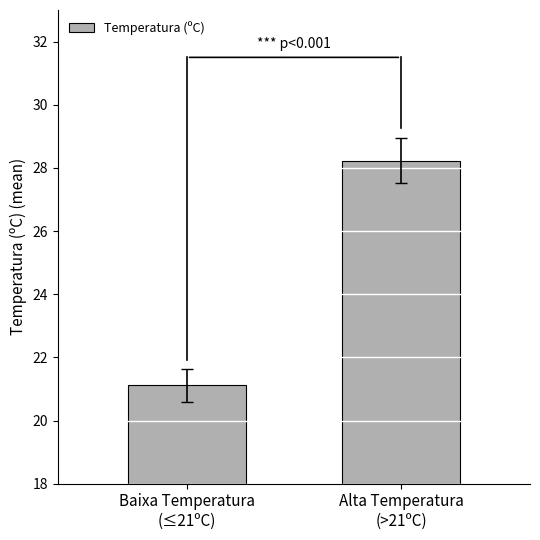

The chart shows a value of 11.0 at Alta Temperatura
(>21ºC). True or false?

False